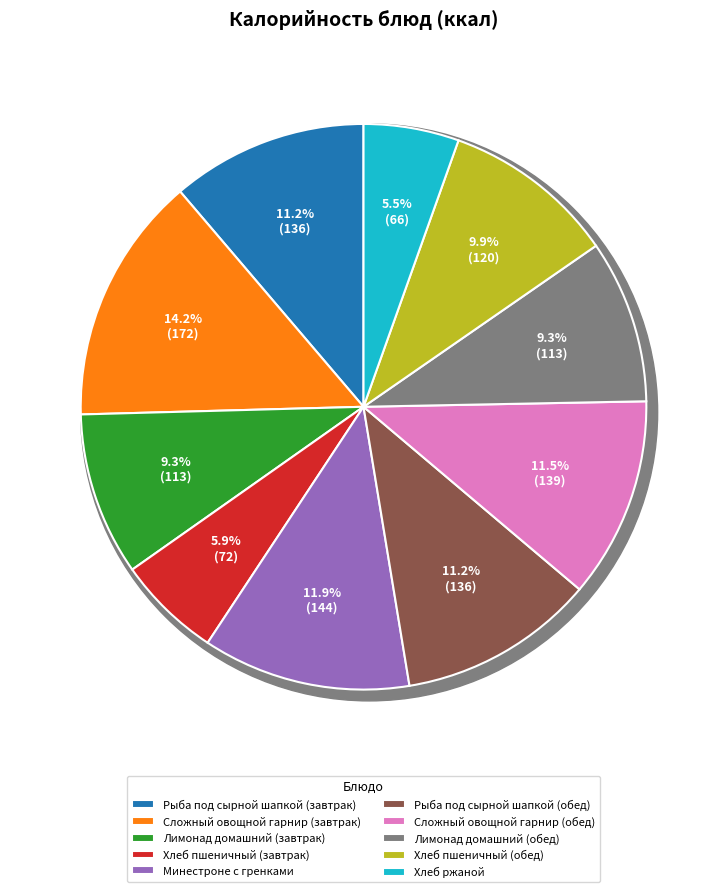

Is it true that Рыба под сырной шапкой (завтрак) is 5% of the pie?

False